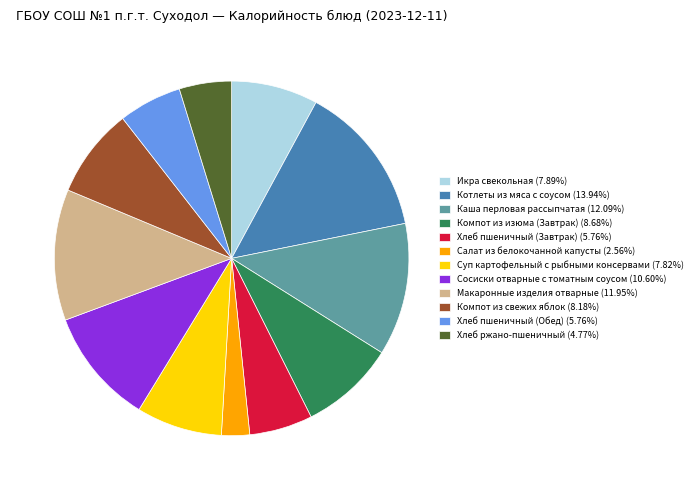

Is it true that Компот из свежих яблок is 8% of the pie?

True